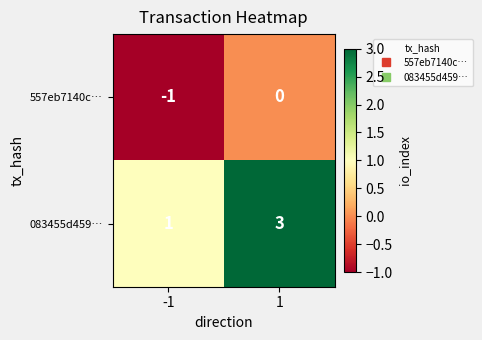

What is the maximum value shown in the chart?

3